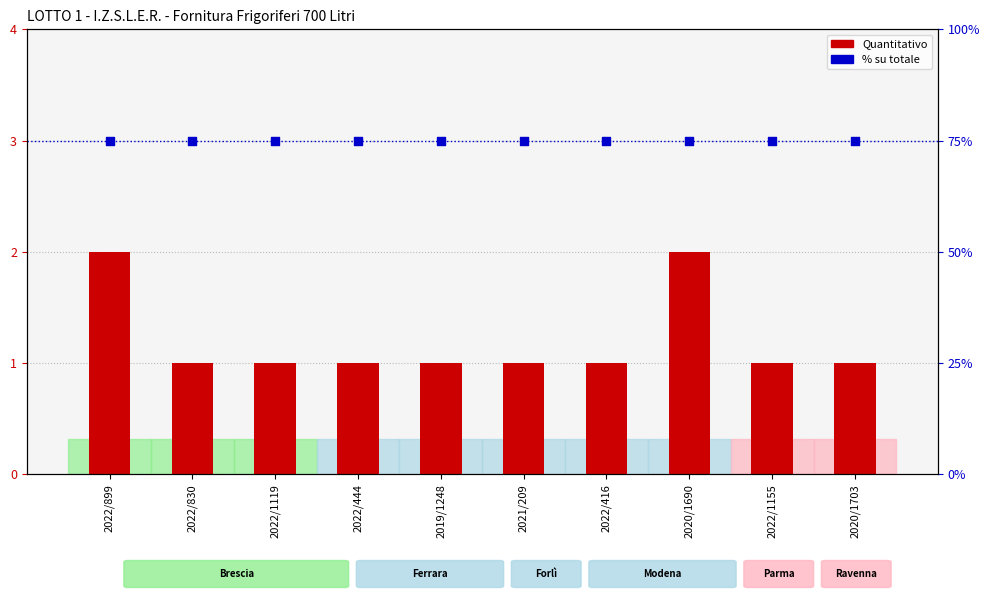

Which series reaches the minimum Y coordinate?

Quantitativo